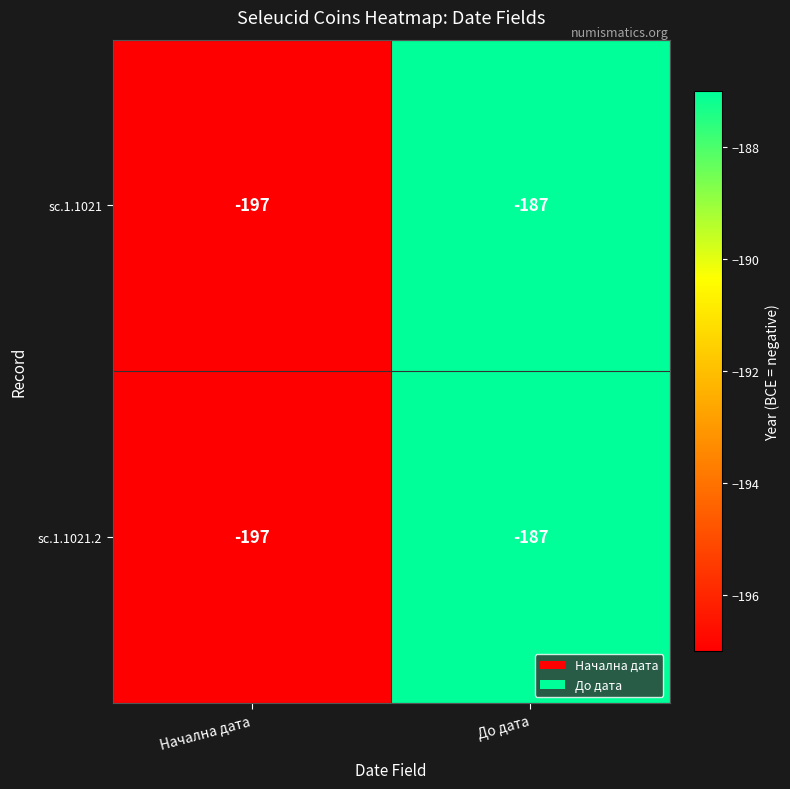

Rank the categories by sc.1.1021 value from lowest to highest.

Начална дата, До дата